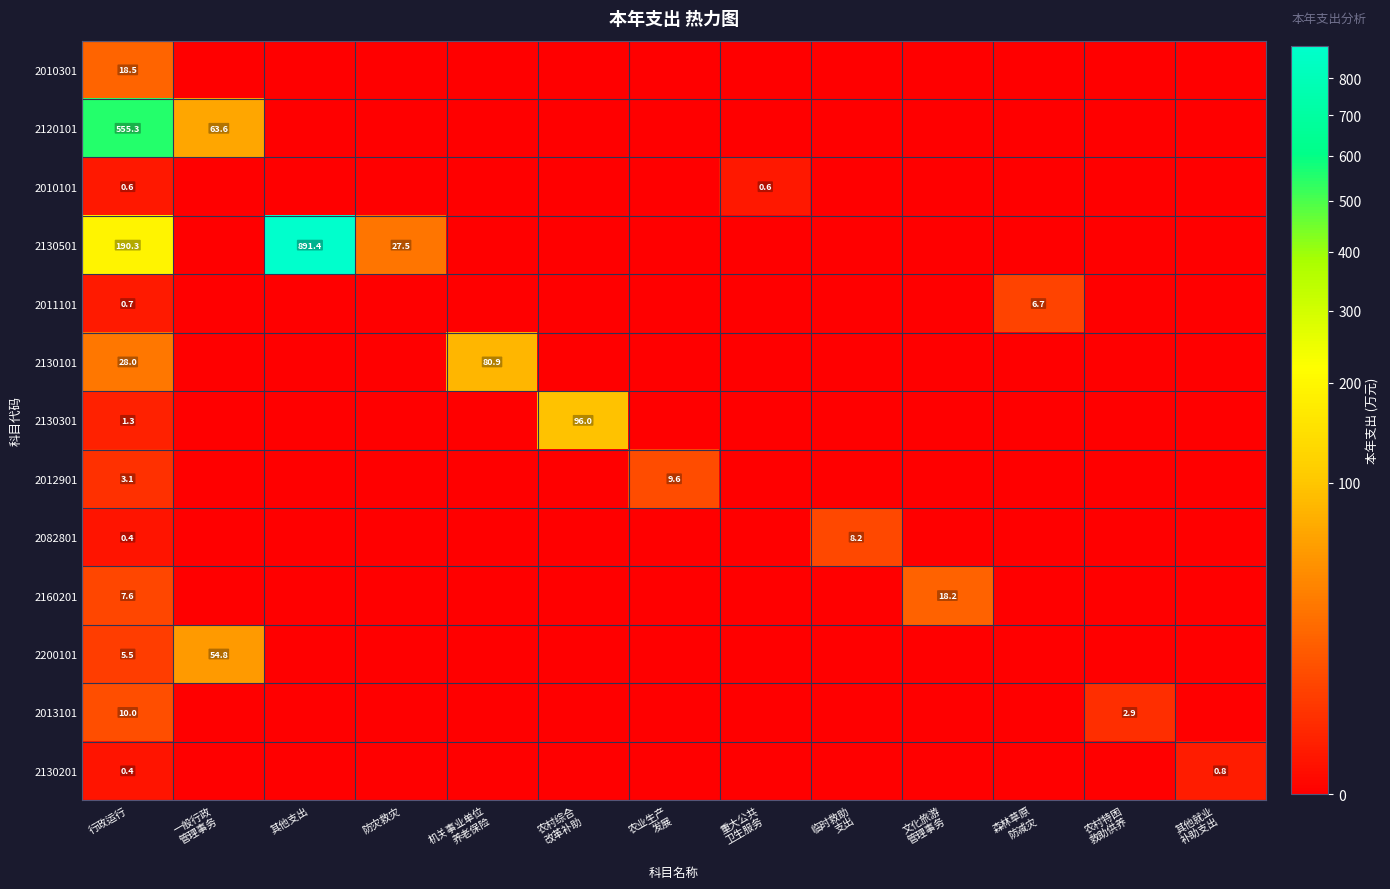

Is it true that 2130501 equals -297.2 at 其他就业 补助支出?

False